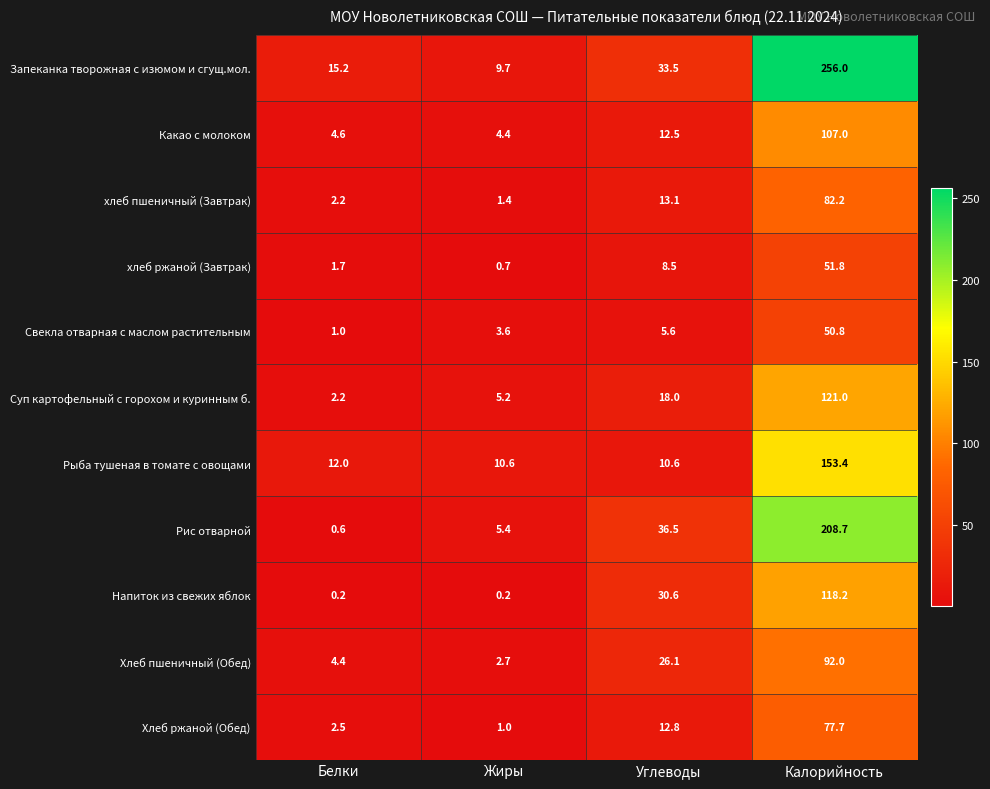

What is the total value across all series at Белки?

46.8